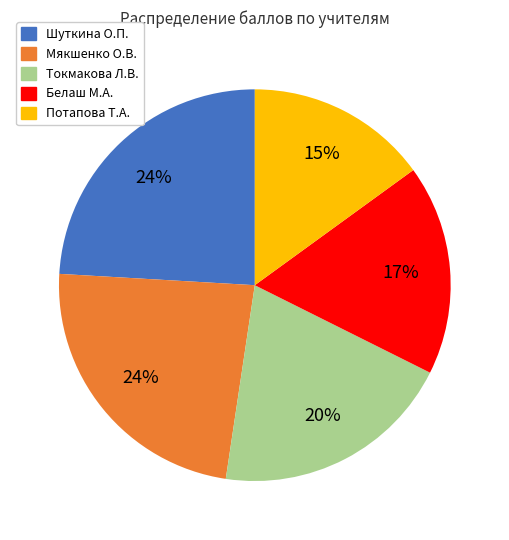

True or false: Потапова Т.А. accounts for 15% of the total.

True